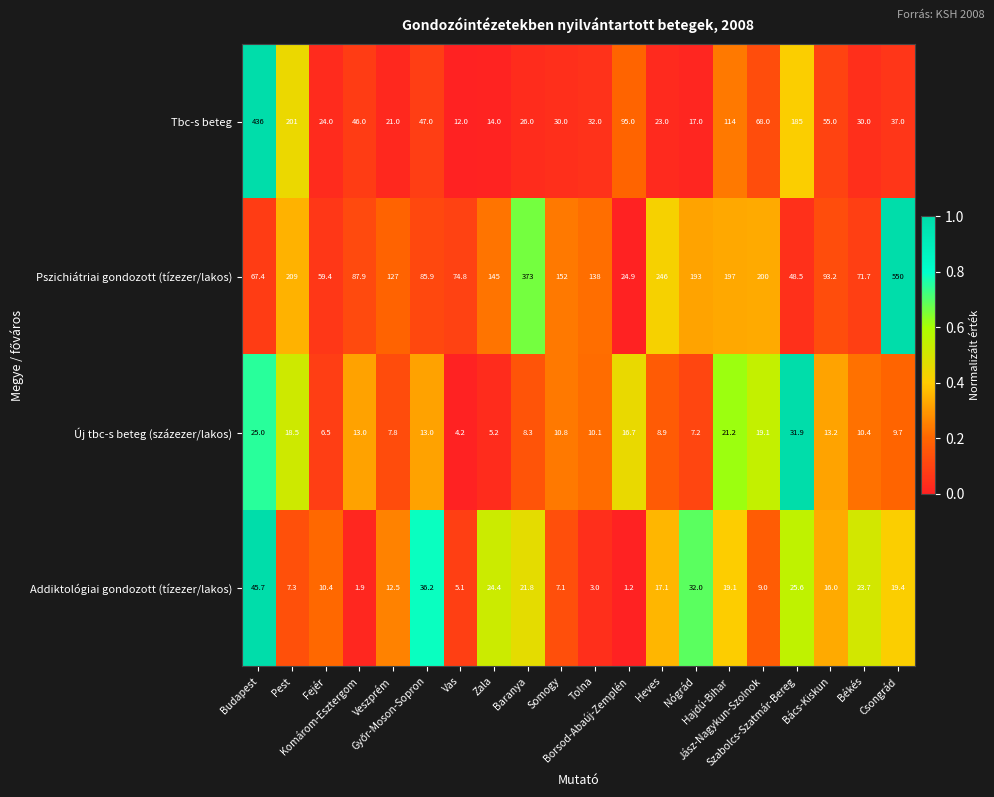

What is the maximum value shown in the chart?

550.0